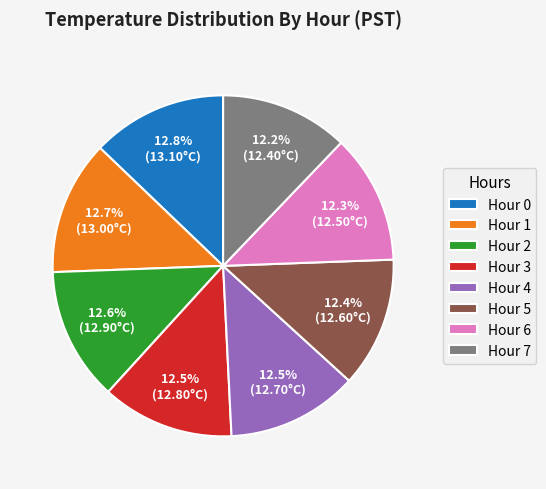

True or false: Hour 5 accounts for 1% of the total.

False